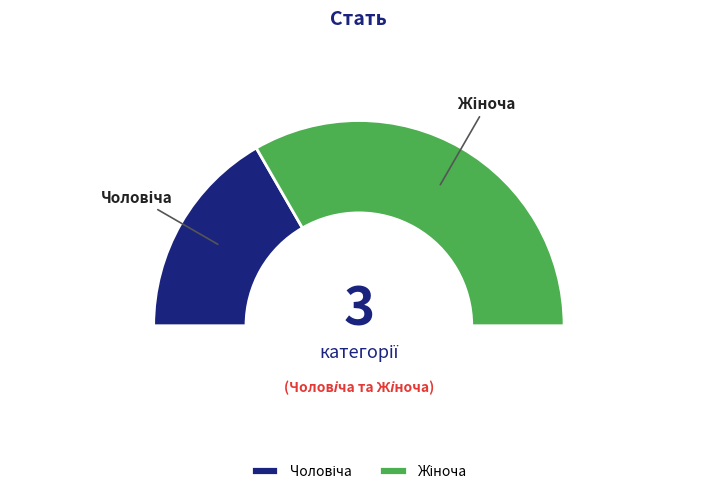

Is Чоловіча the majority of the pie?

No